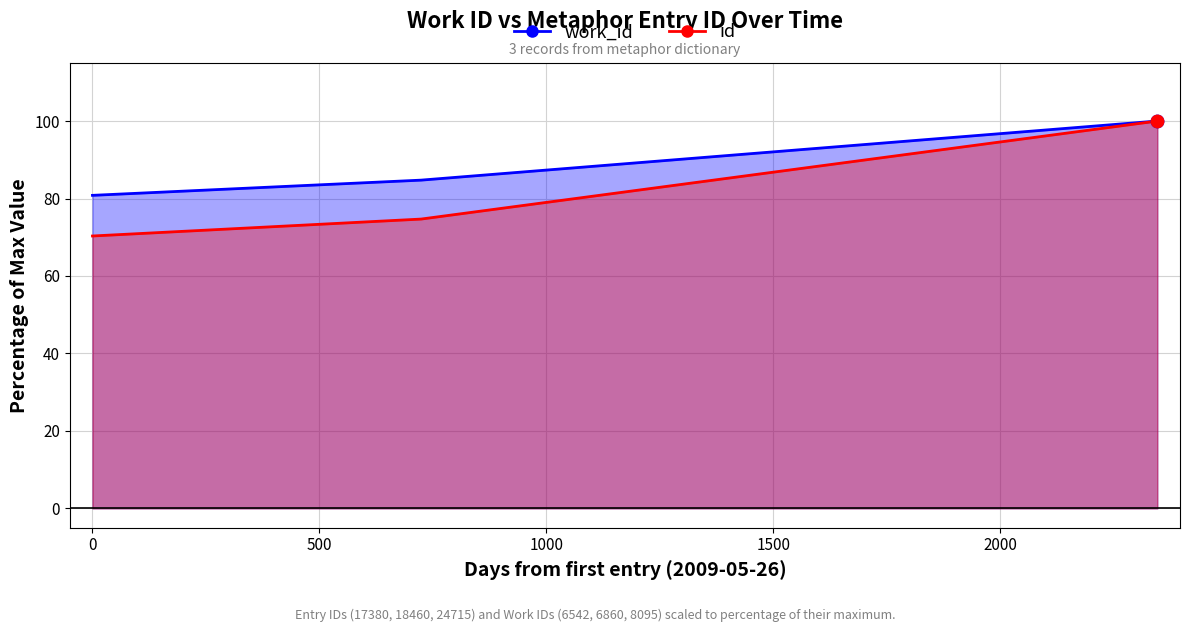

Is the value of id at 0 greater than the value of work_id at 0?

No